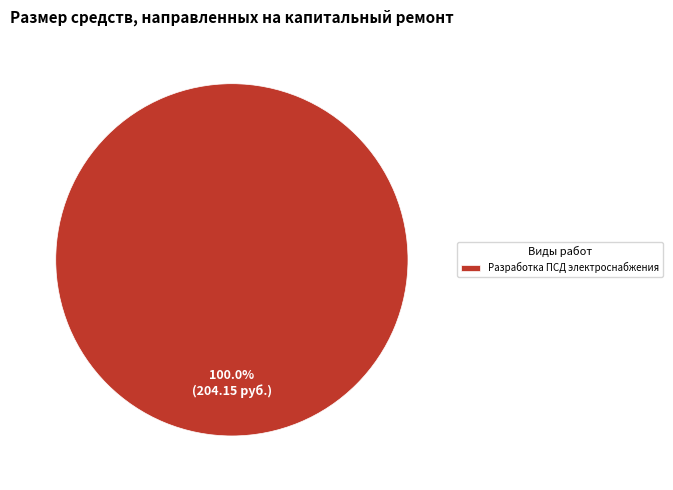

Rank the categories by value from highest to lowest.

Разработка ПСД электроснабжения